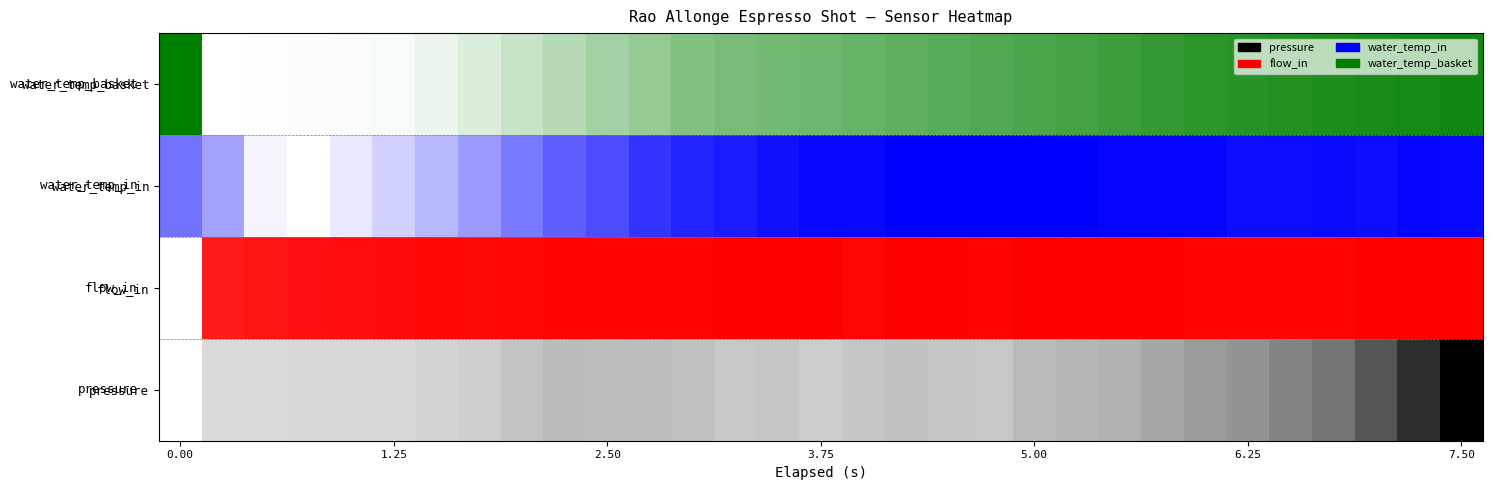

What is the maximum value shown in the chart?

1.0